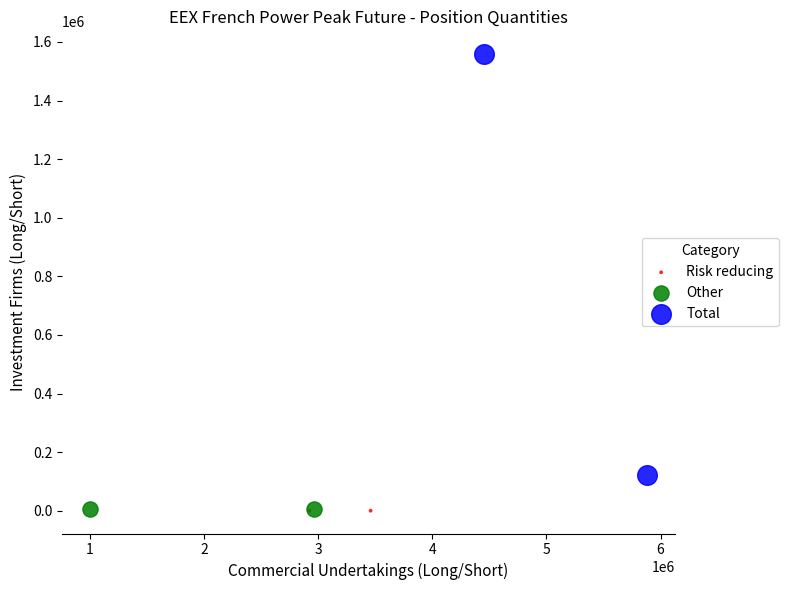

Which series contains the highest Y value?

Total